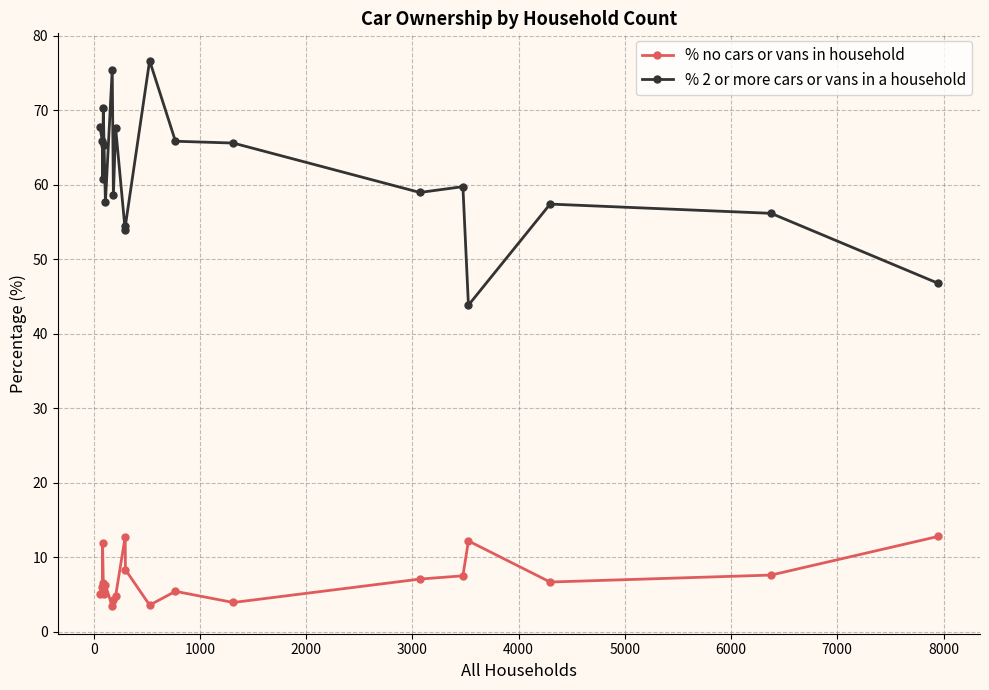

What is the sum of all % 2 or more cars or vans in a household values?

1228.8